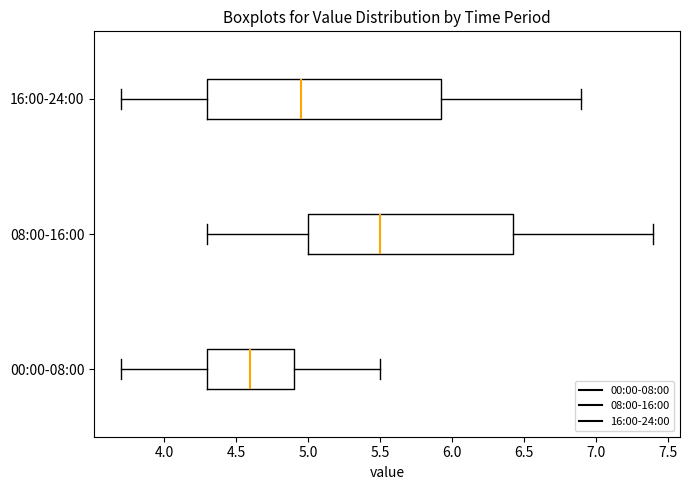

Comparing the boxes themselves (not the whiskers), which one is the widest?

16:00-24:00